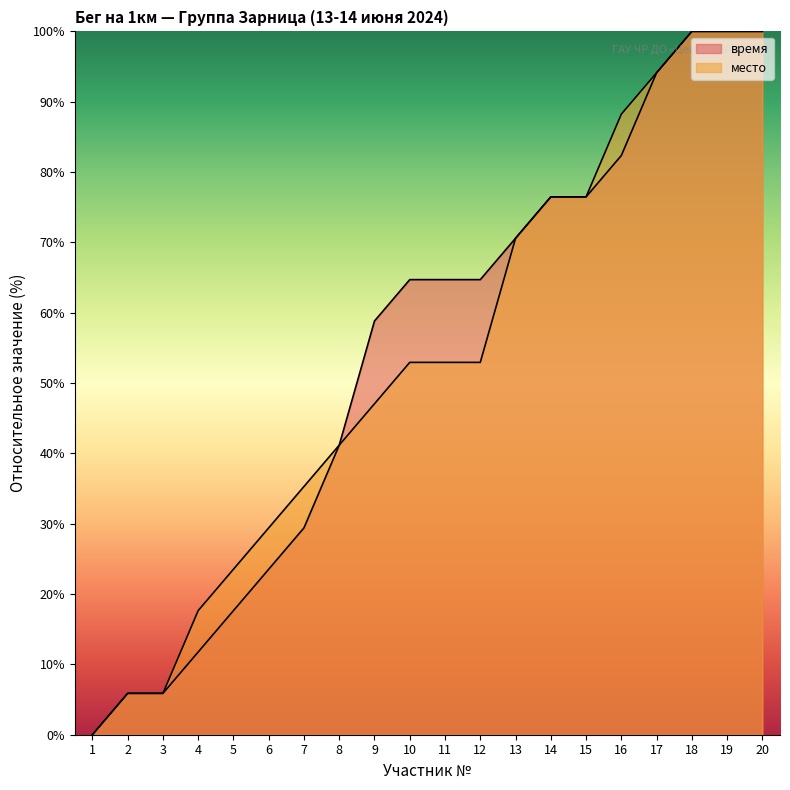

True or false: время has more than 1 points higher than both neighbors.

False